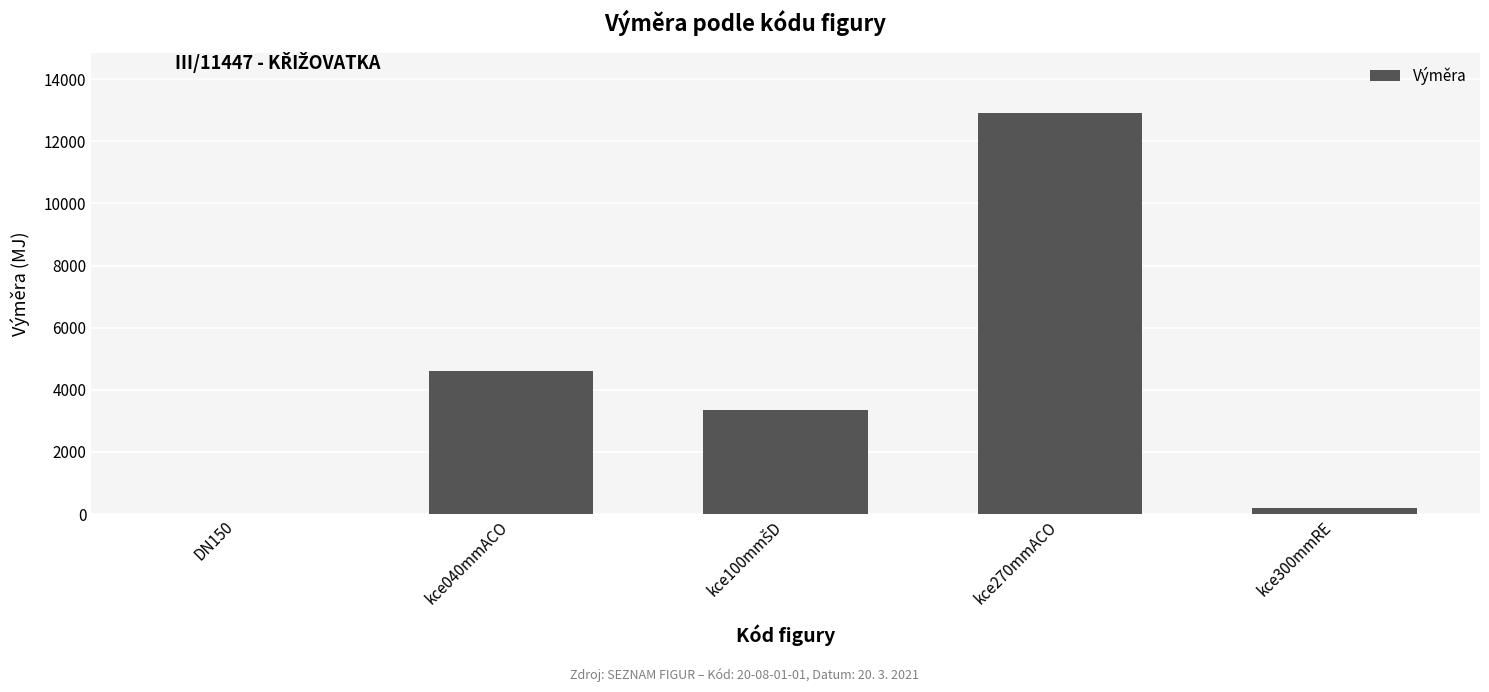

What is the greatest value displayed?

12910